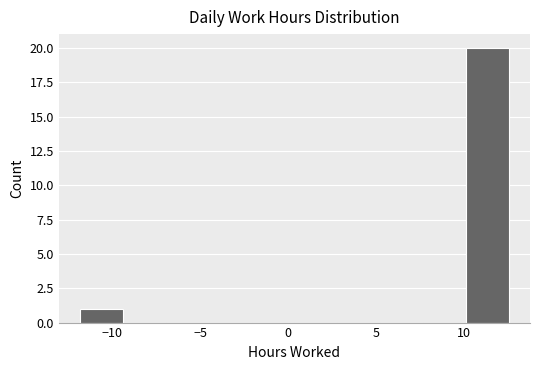

Reading left to right, list every bar in this chart as the range it spans on the x-axis followed by its height. Neither the bar edges nor the heights are printed on the chart, so give them approximately, as read against the axes.

-12.0 to -9.5: 1
-9.5 to -7.0: 0
-7.0 to -4.5: 0
-4.5 to -2.0: 0
-2.0 to 0.5: 0
0.5 to 3.0: 0
3.0 to 5.0: 0
5.0 to 7.5: 0
7.5 to 10.0: 0
10.0 to 12.5: 20